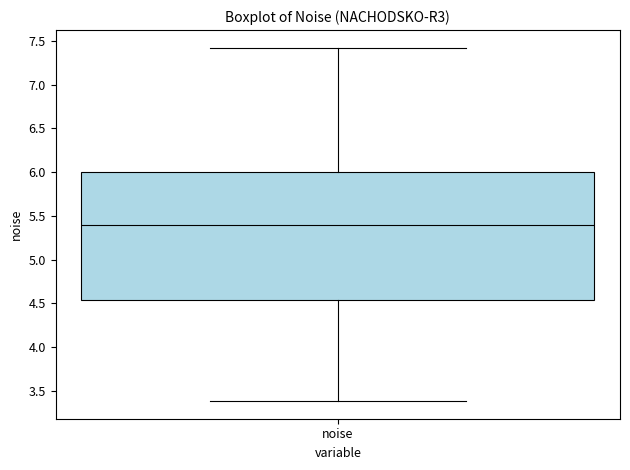

Where does the lower whisker of the box for noise end on the y-axis? The values are not printed on the chart, so give them approximately, as read against the axis.

3.40